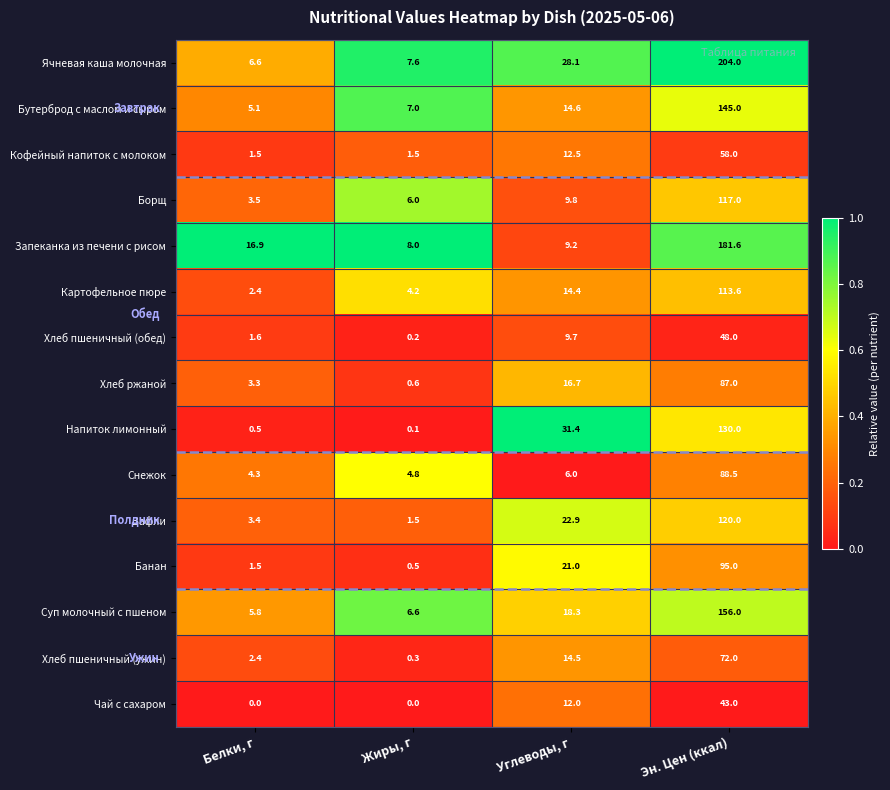

What is the difference between the second highest and second lowest values in the Снежок series?

1.2